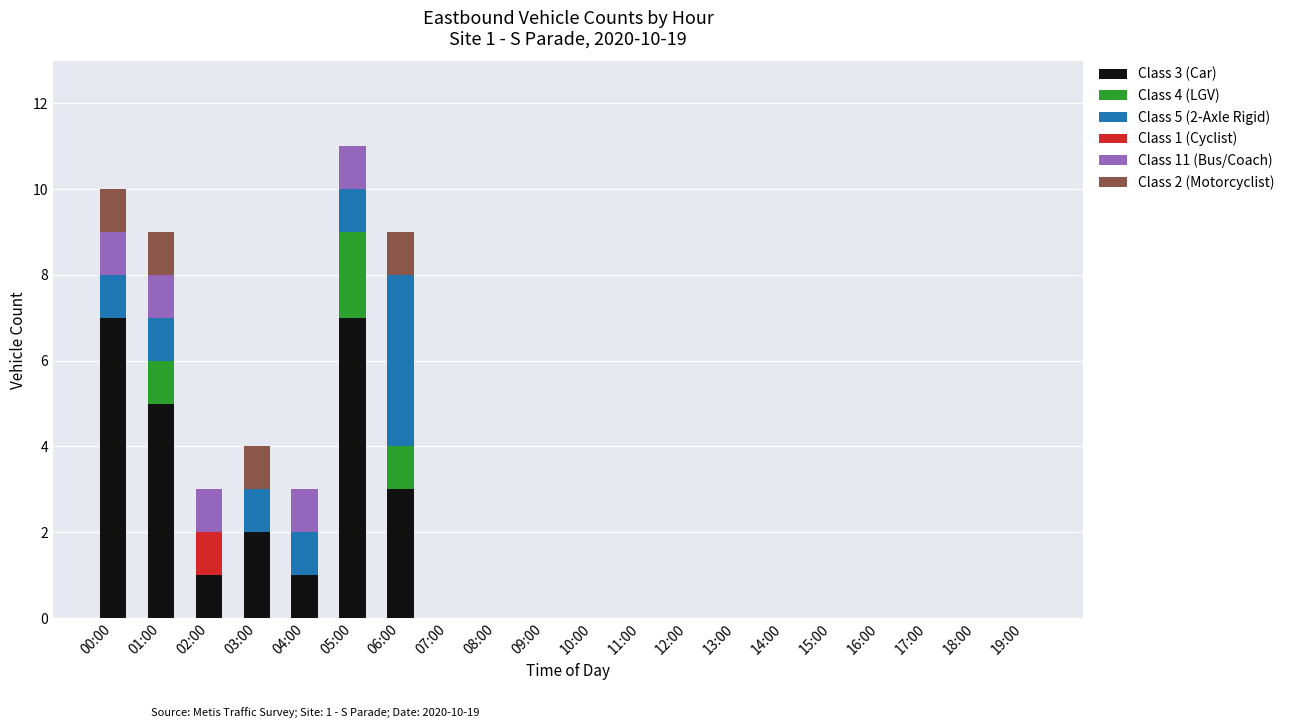

The Class 3 (Car) series shows 5 at 19:00. True or false?

False